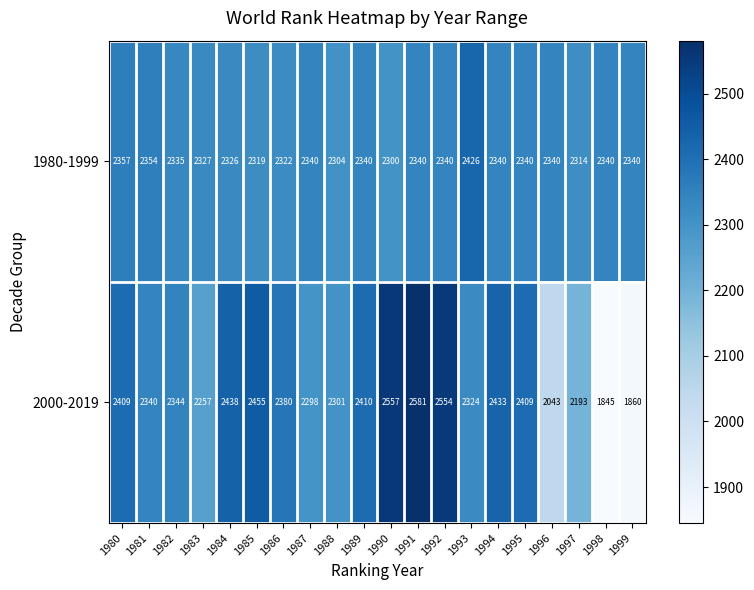

At which label is 1980-1999 closest to 2363?

1980